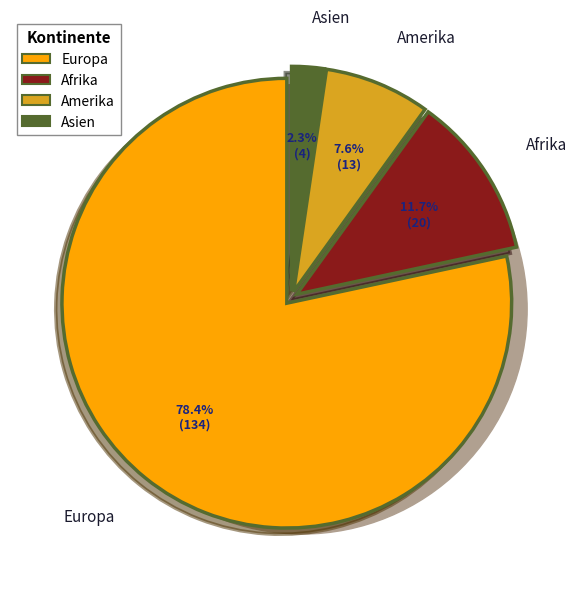

Between Amerika and Afrika, which is larger?

Afrika